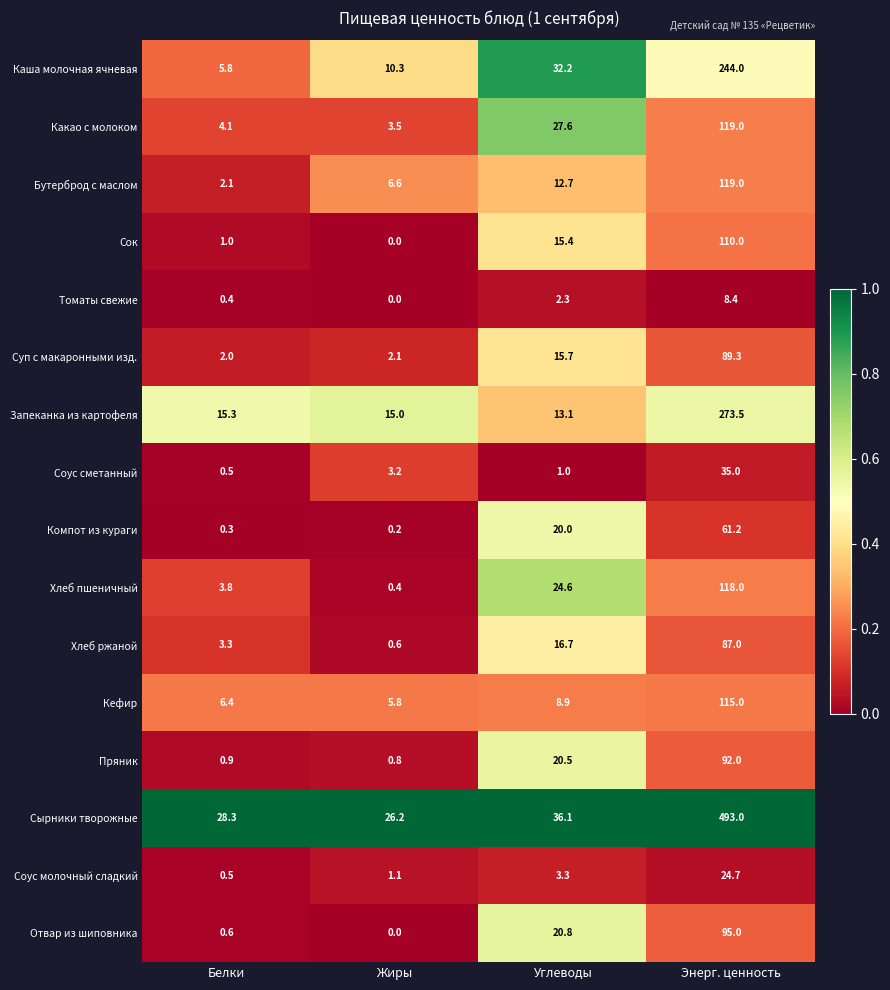

What is the spread (max minus min) of values at Энерг. ценность?

484.6